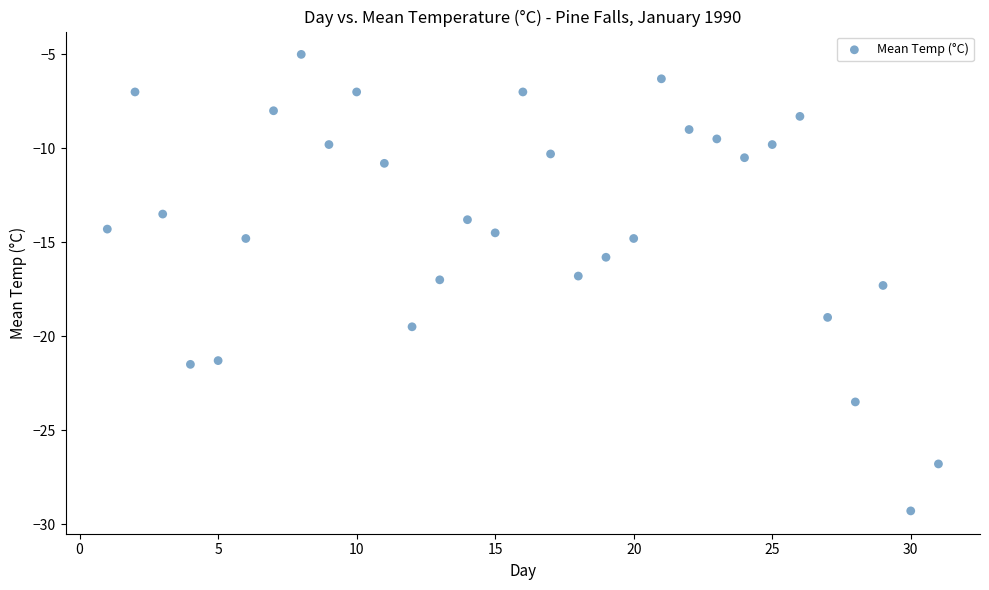

What is the range of X values (max minus min)?

30.0